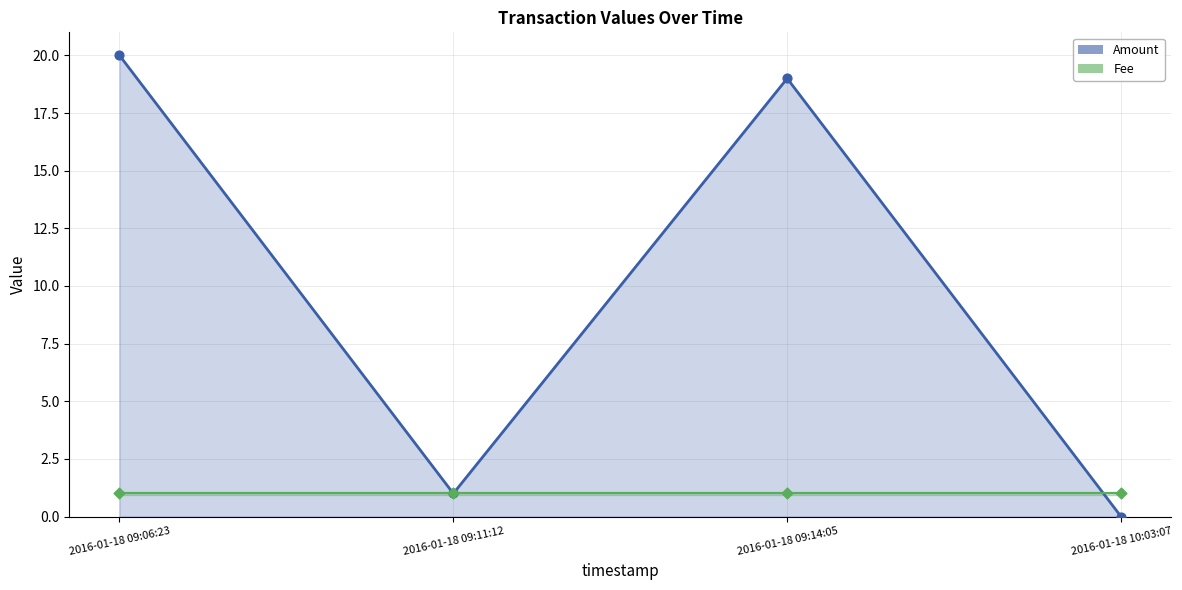

At how many categories does at least one series exceed 6?

2